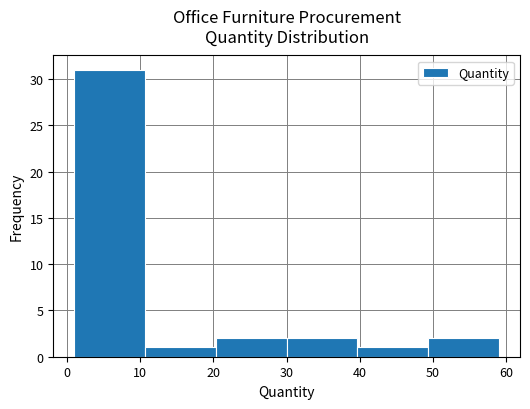

How tall is the bar that spans 49 to 59 on the x-axis? Neither the bar edges nor the heights are printed on the chart, so give them approximately, as read against the axes.

2